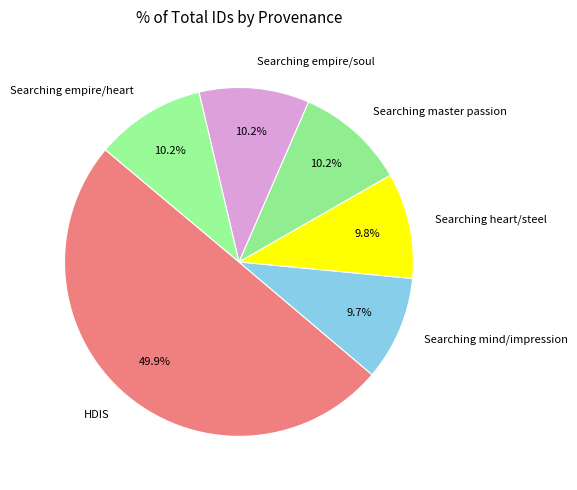

Is Searching empire/soul the majority of the pie?

No